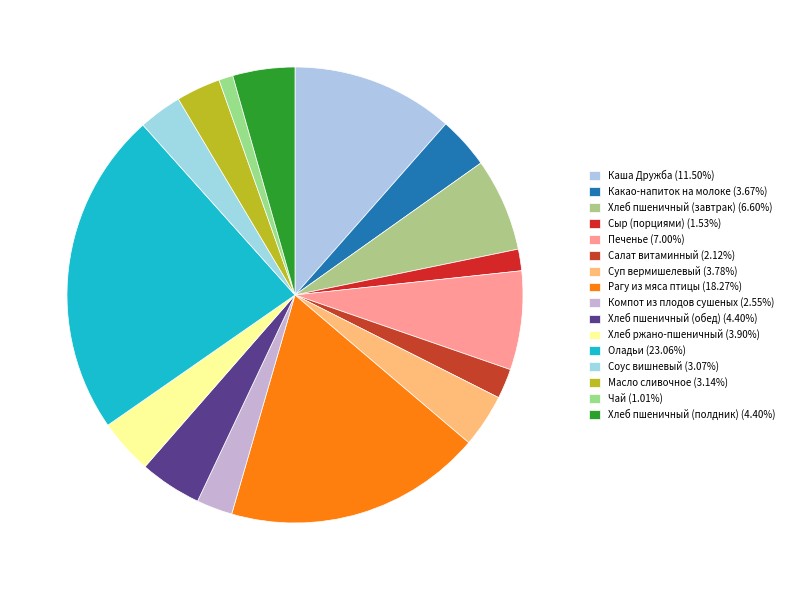

What percentage is NOT represented by Масло сливочное?

96.9%